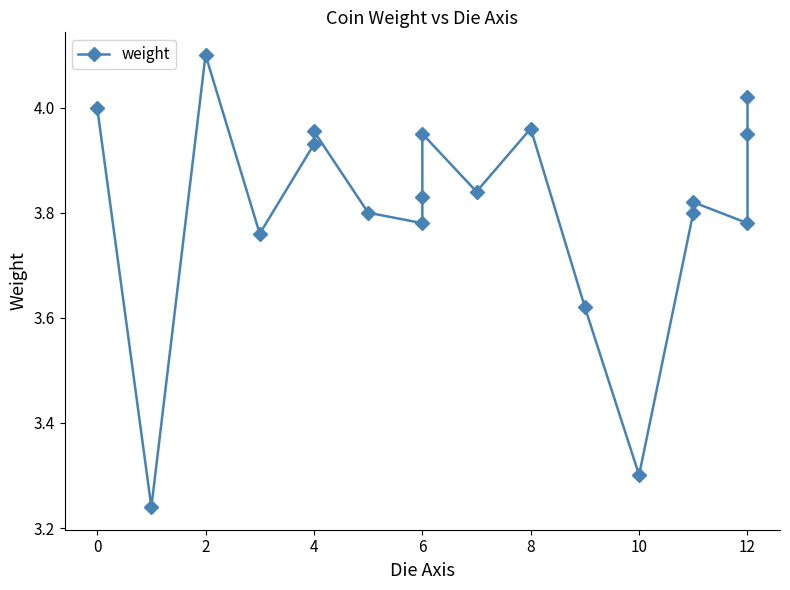

The chart shows a value of 1.1 at 8. True or false?

False